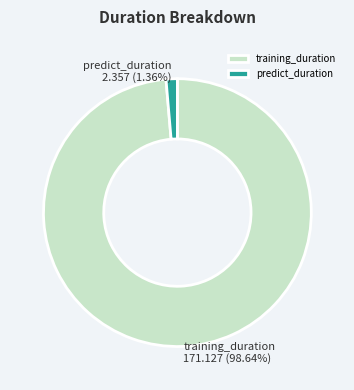

Count the number of slices in the pie.

2